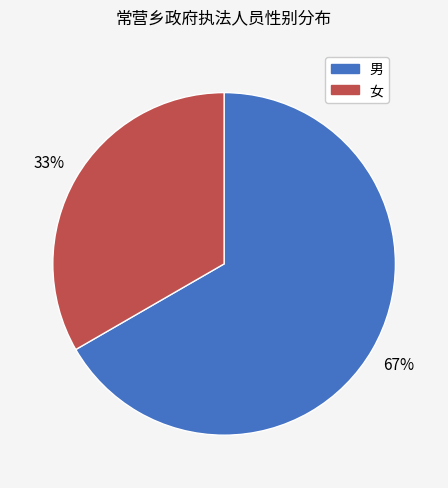

Combined, do 男 and 女 account for over 50%?

Yes